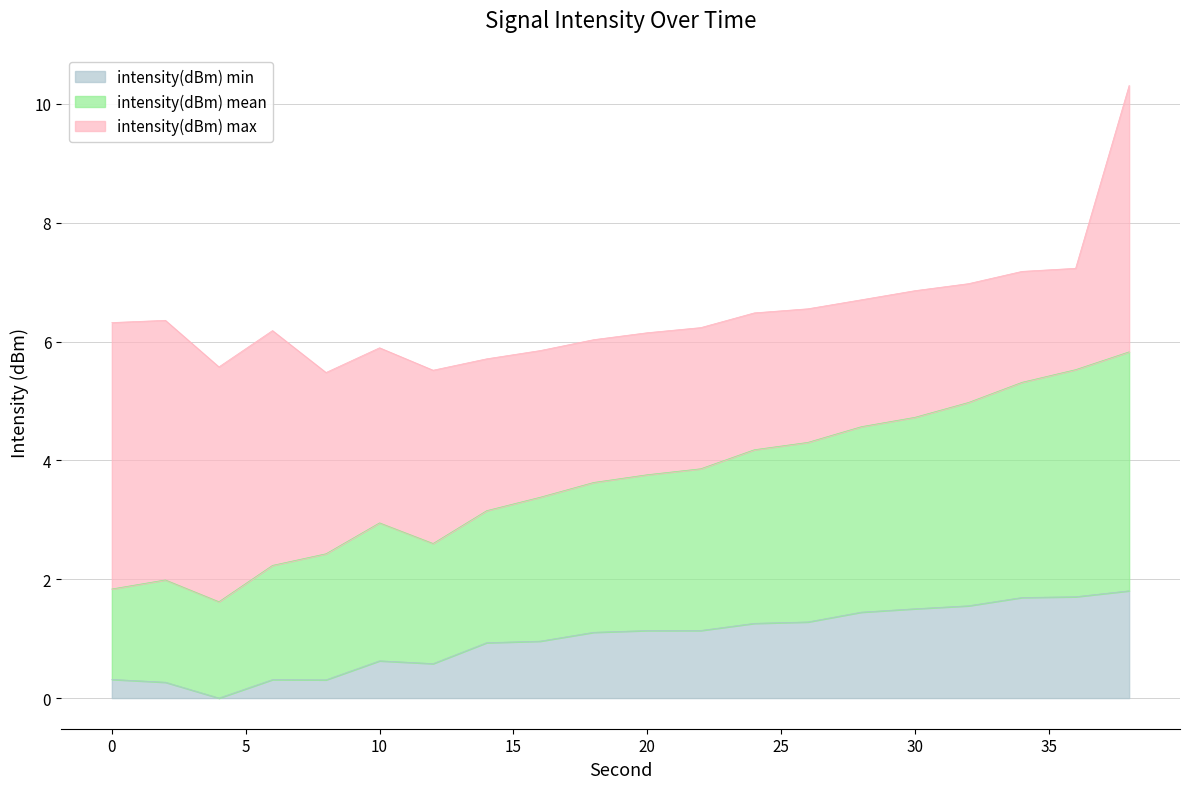

What are all the series names shown in the legend?

intensity(dBm) min, intensity(dBm) mean, intensity(dBm) max